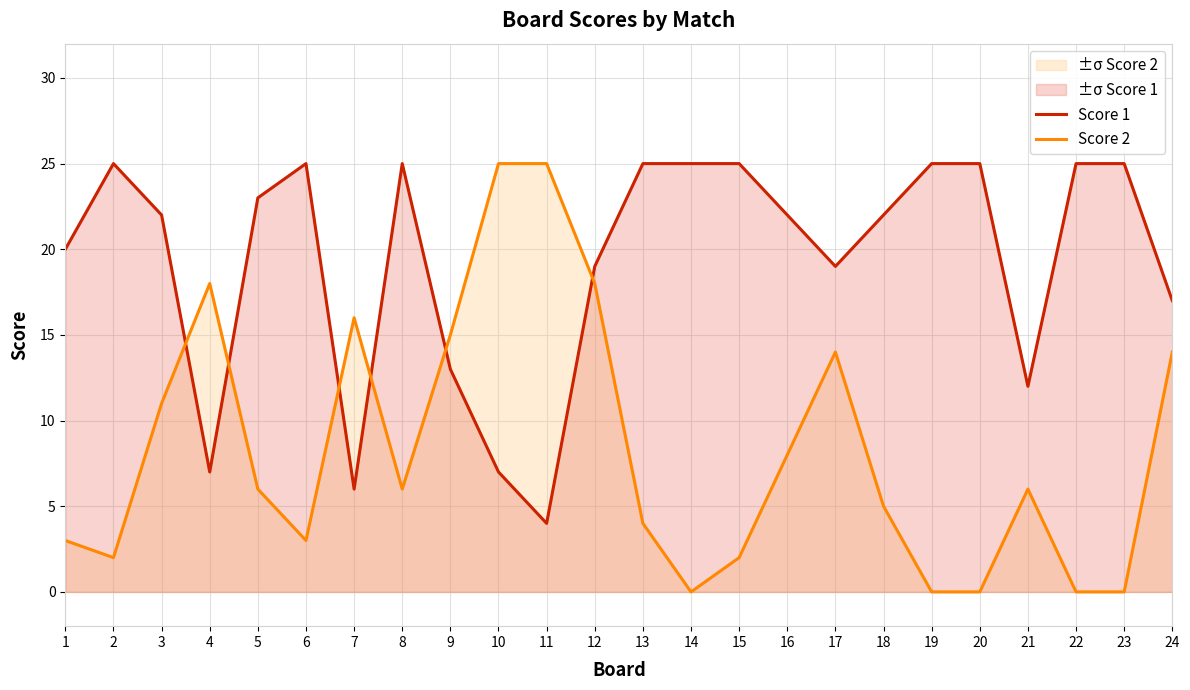

What is the value of the Score 2 point at the 3rd from the left?

11